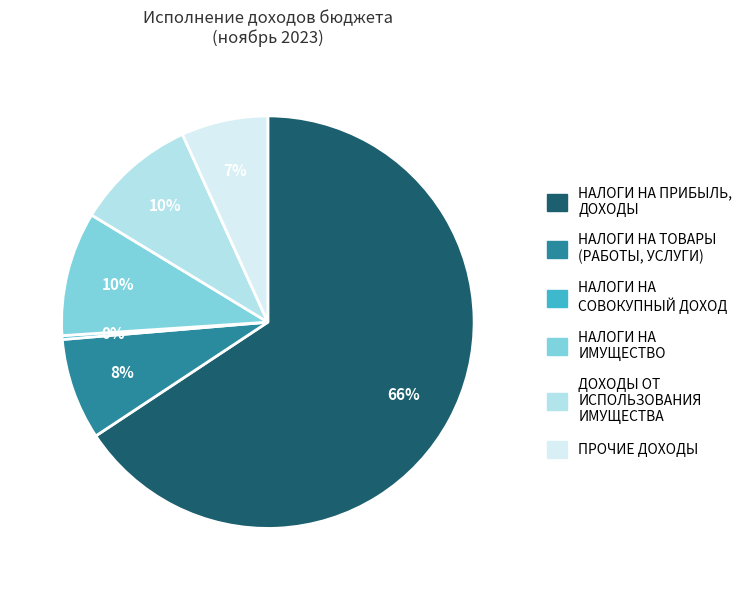

Does any single category account for the majority?

Yes